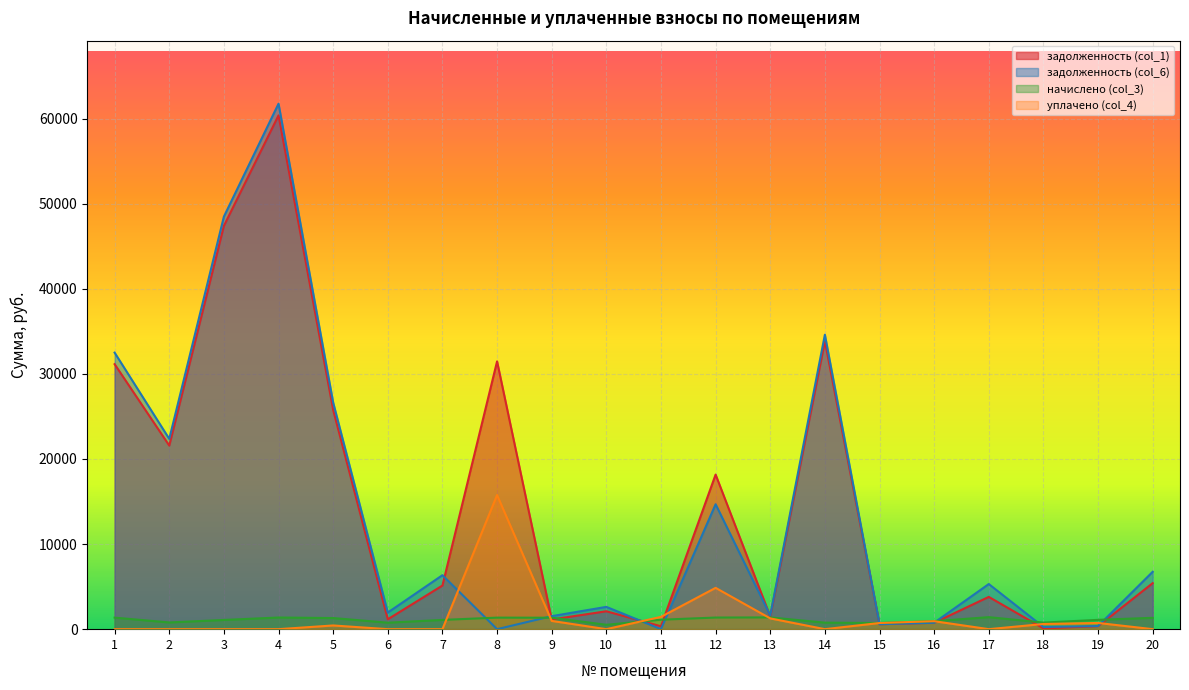

At which category is the sum across all series the highest?

4